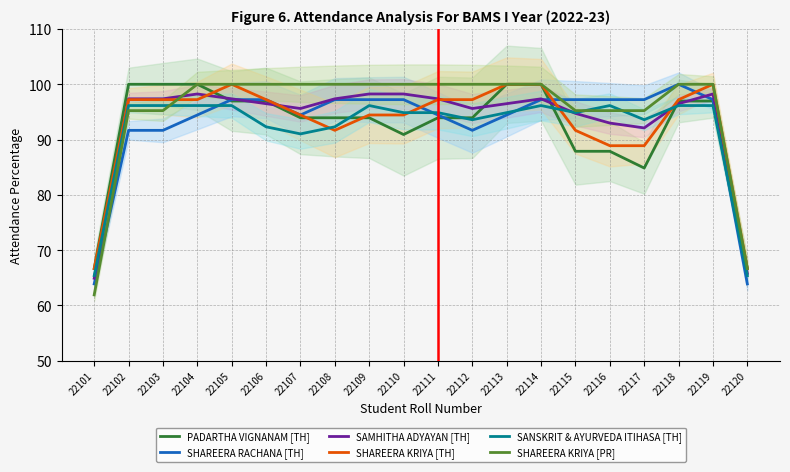

How many data points in SHAREERA KRIYA [TH] are above 97?

11